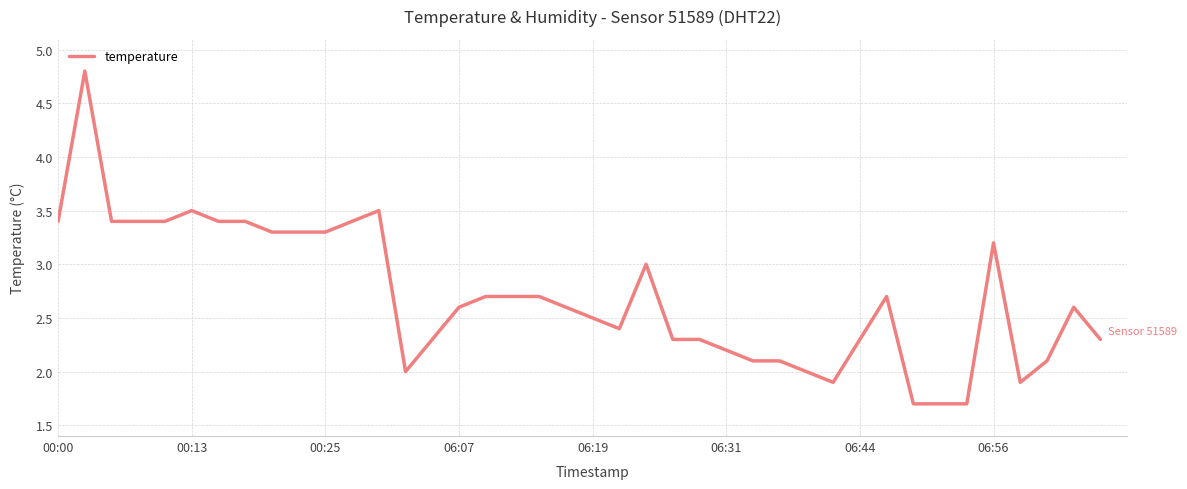

What is the minimum value shown in the chart?

1.7